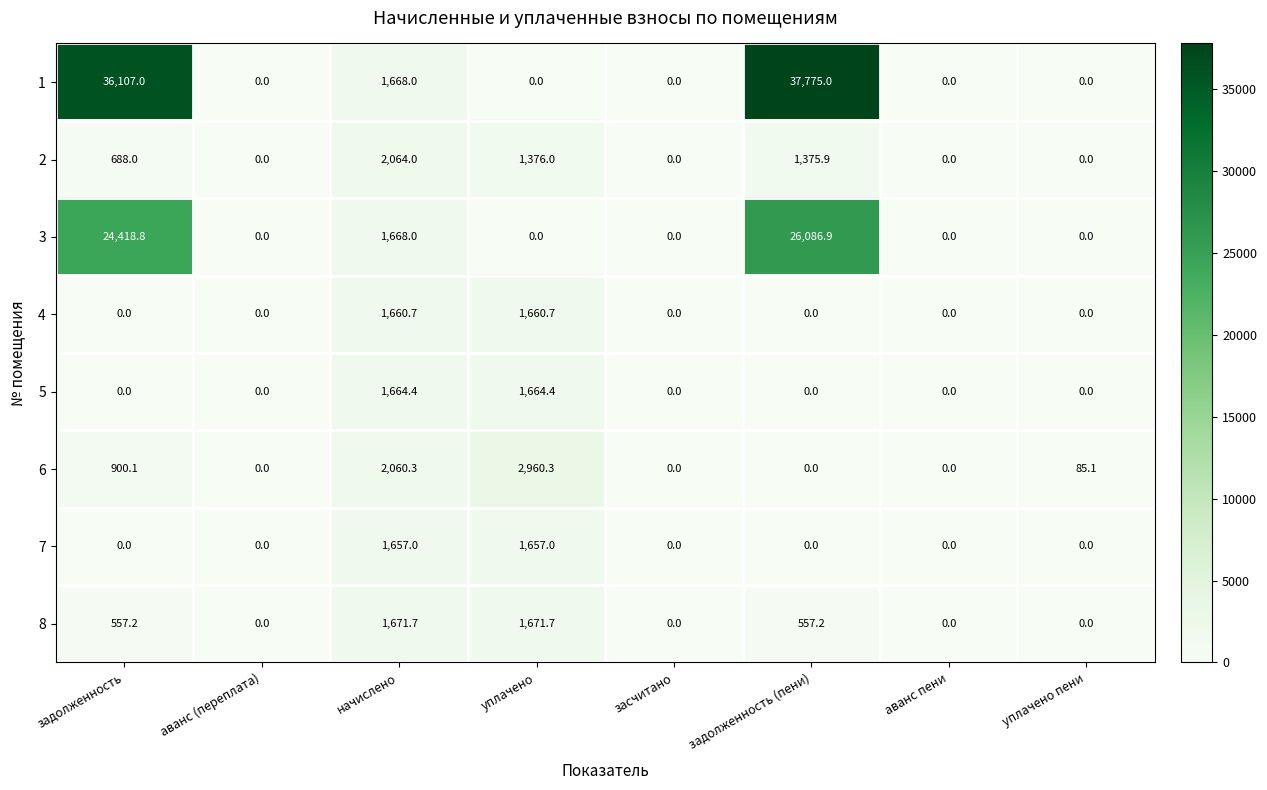

What is the total value across all series at уплачено пени?

85.1